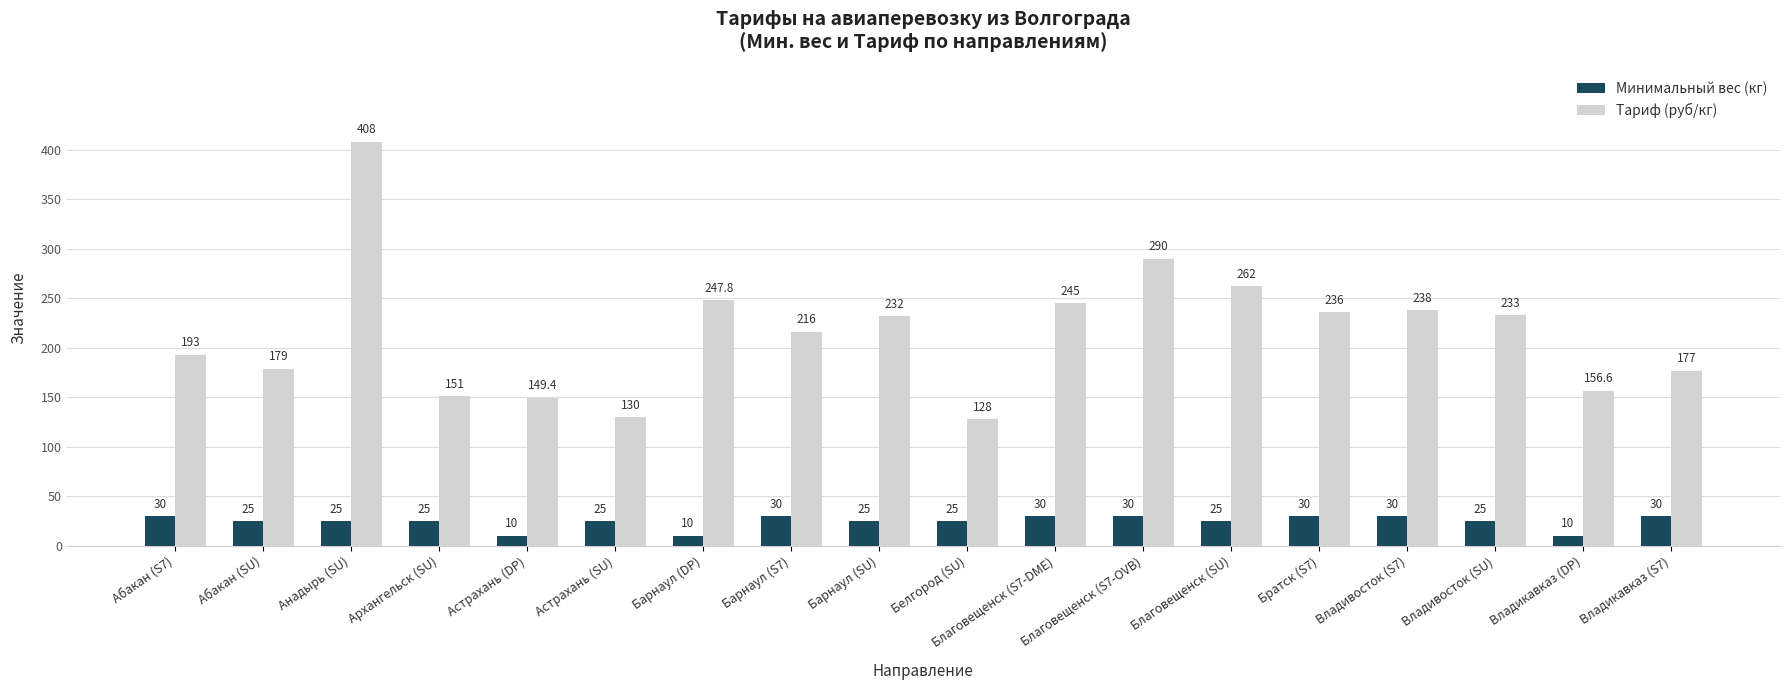

List the series in order of their peak value, lowest first.

Минимальный вес (кг), Тариф (руб/кг)